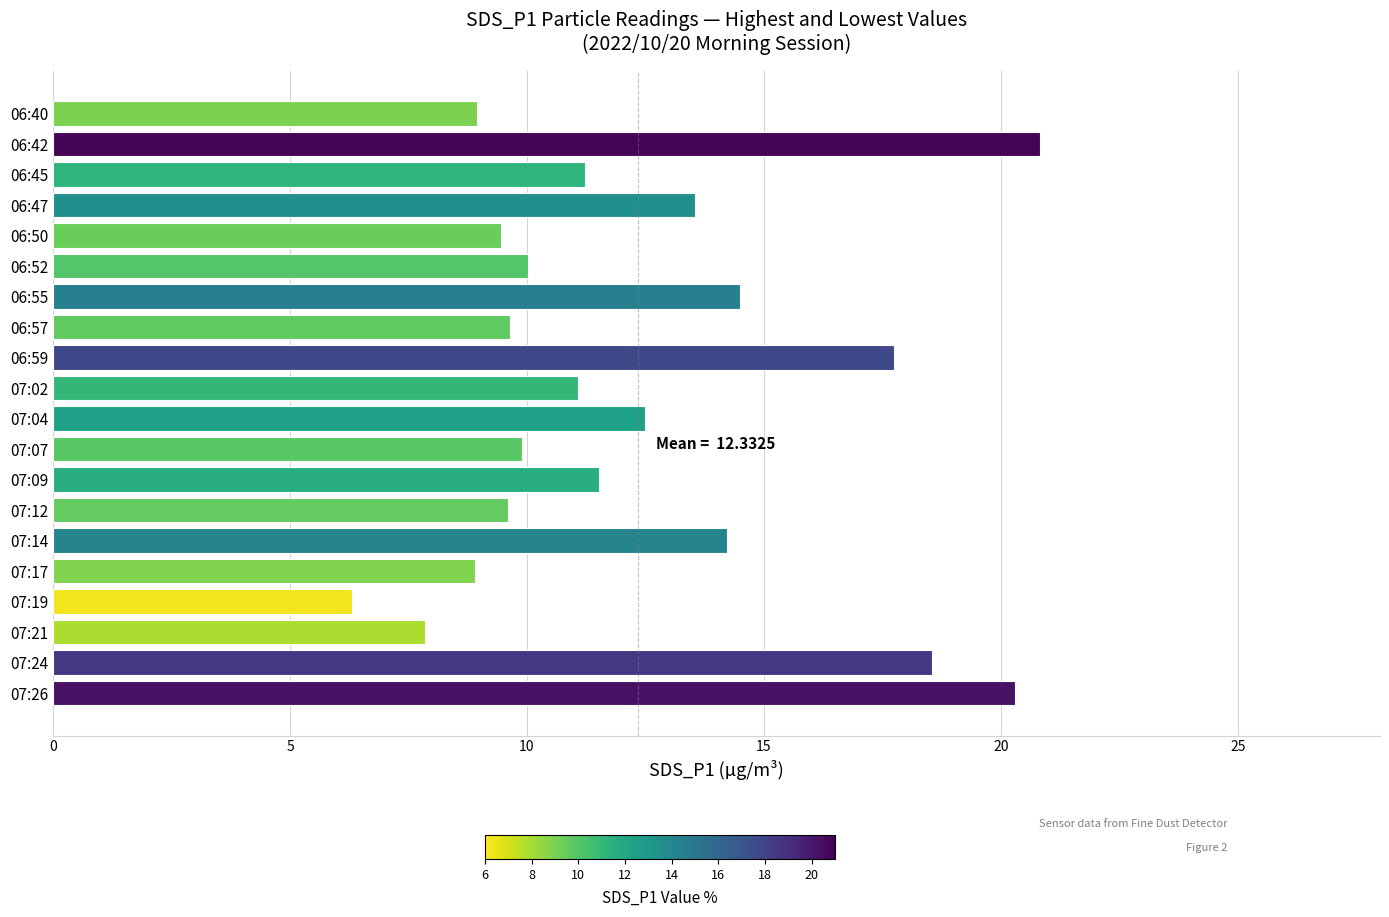

What is the greatest value displayed?

20.8